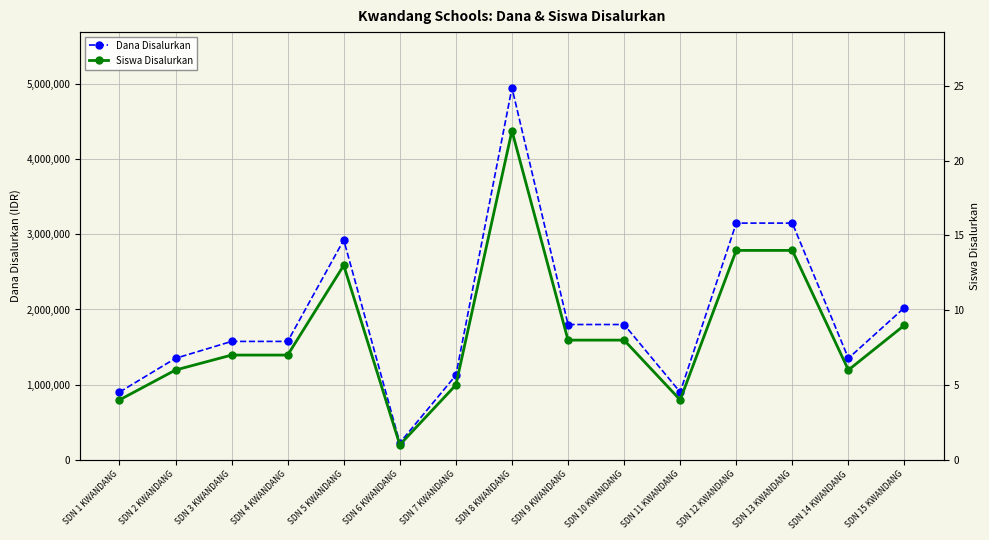

The value of Siswa Disalurkan at SDN 1 KWANDANG is 4. True or false?

True